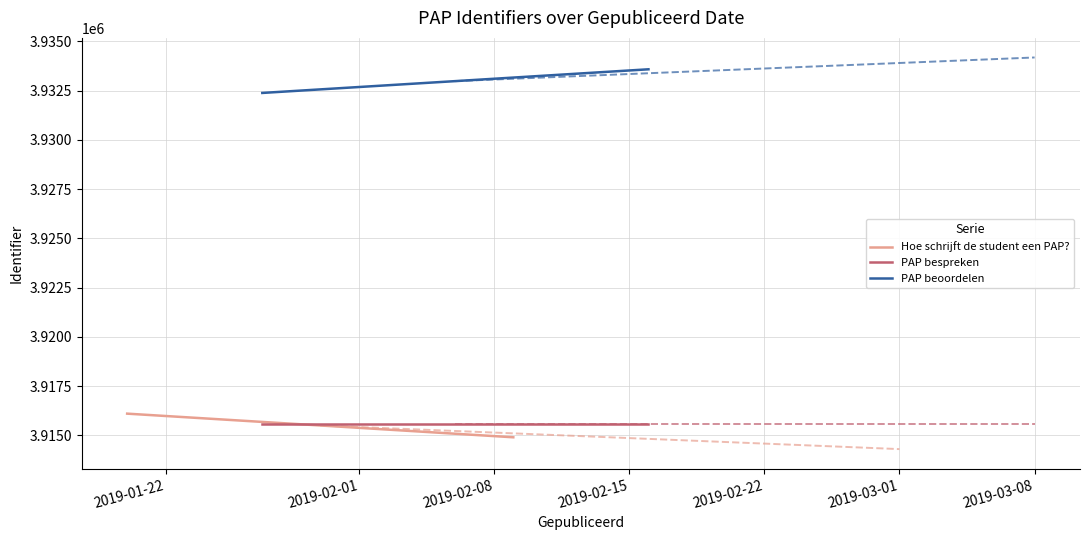

How many series are shown in this chart?

3